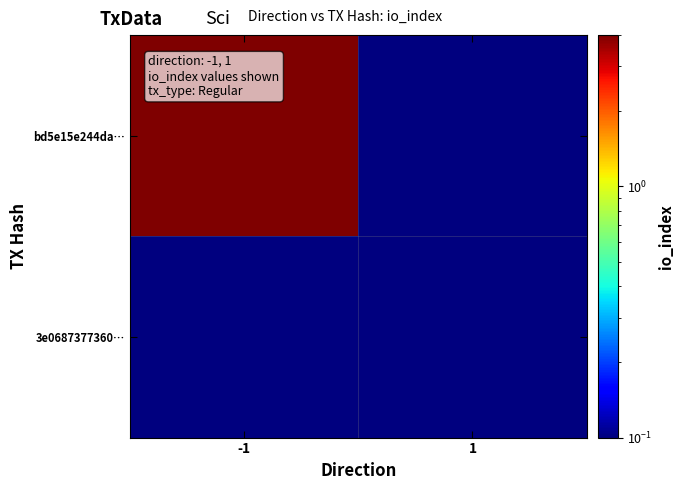

Reading left to right, what are all the values shown in this chart?

bd5e15e244da…: -1=4.0	1=0.1
3e0687377360…: -1=0.1	1=0.1